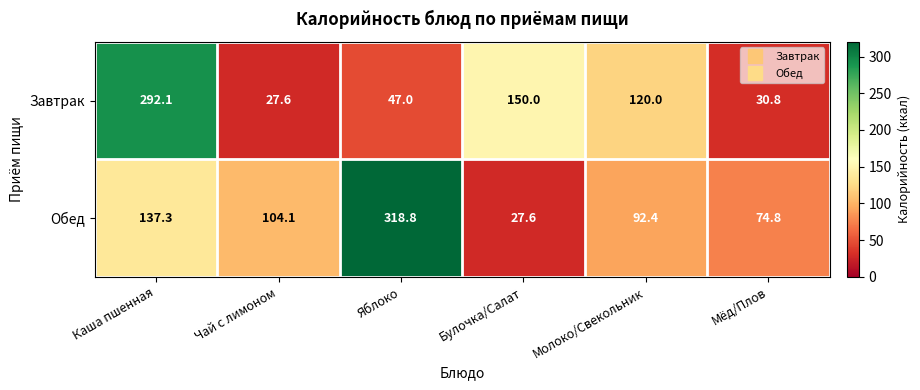

Reading left to right, list all the values displayed in this chart.

Завтрак: 292.1	27.6	47.0	150.0	120.0	30.8
Обед: 137.3	104.1	318.8	27.6	92.4	74.8